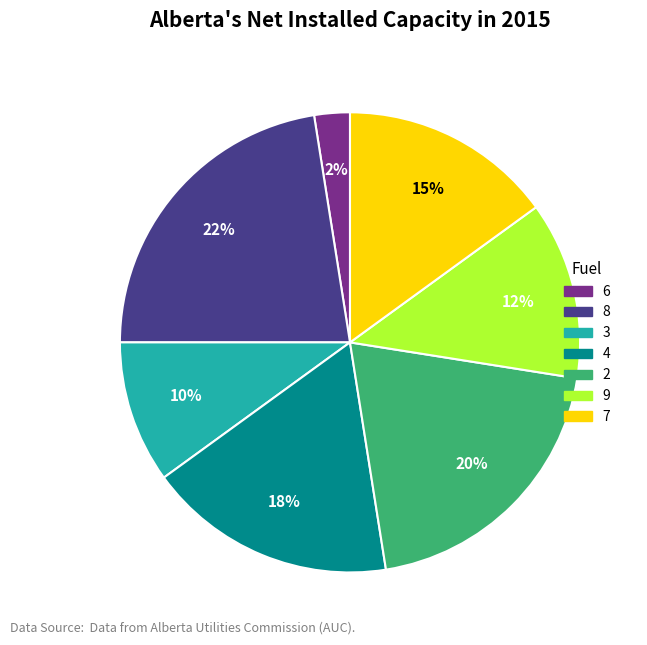

Is there a majority slice in this chart?

No